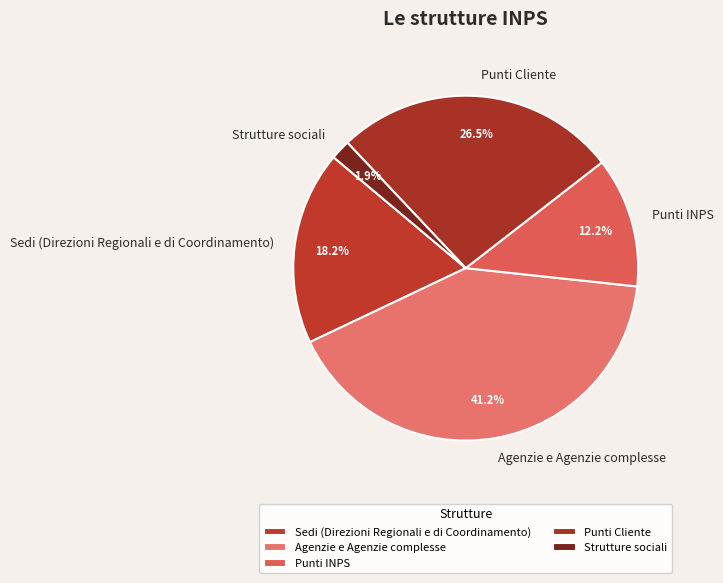

What is the ratio of the value at Punti Cliente to the value at Punti INPS?

2.2